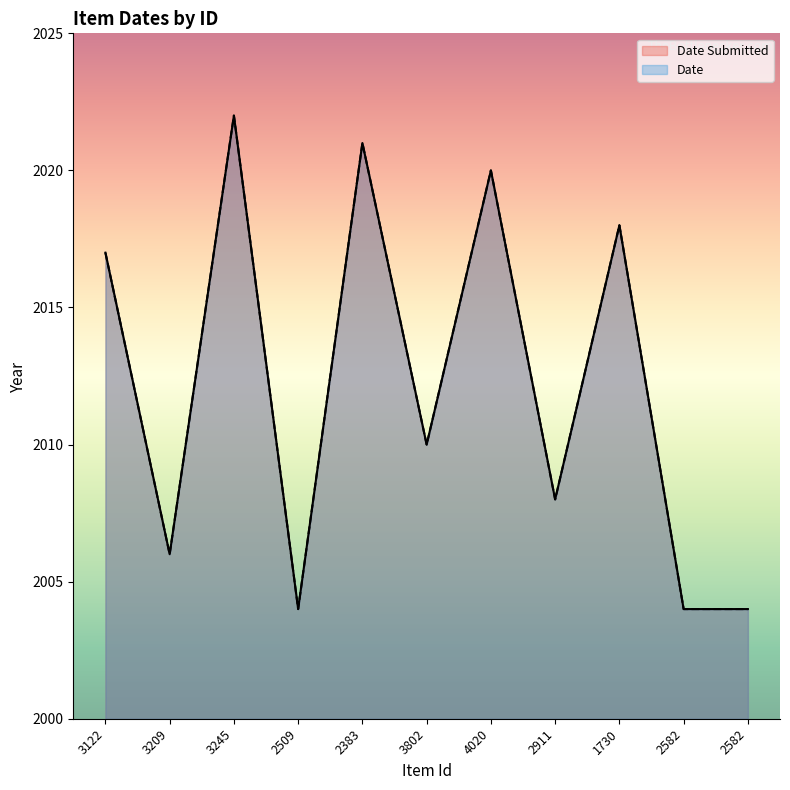

What is the label of the 11th point from the right?

3122